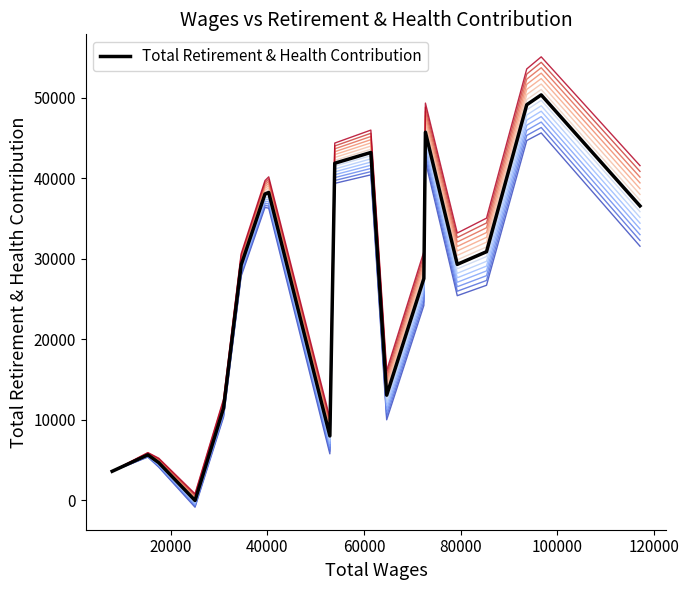

How many values exceed 29315?

9